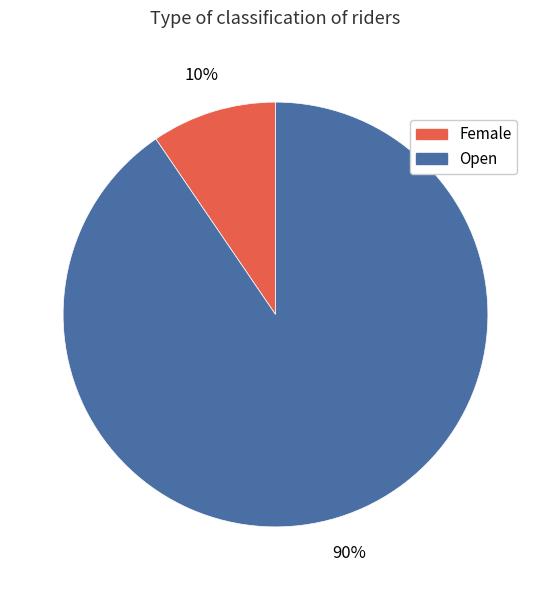

Is there a majority slice in this chart?

Yes